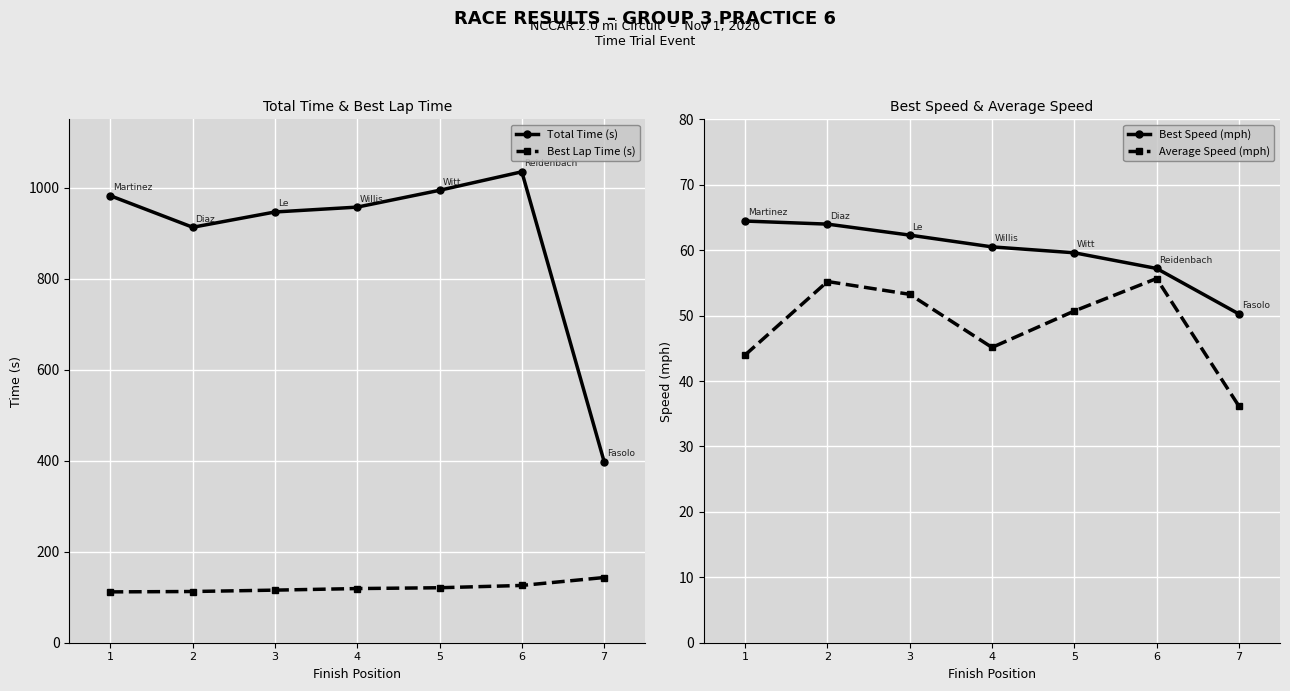

Between 5 and 4, which is larger?

5